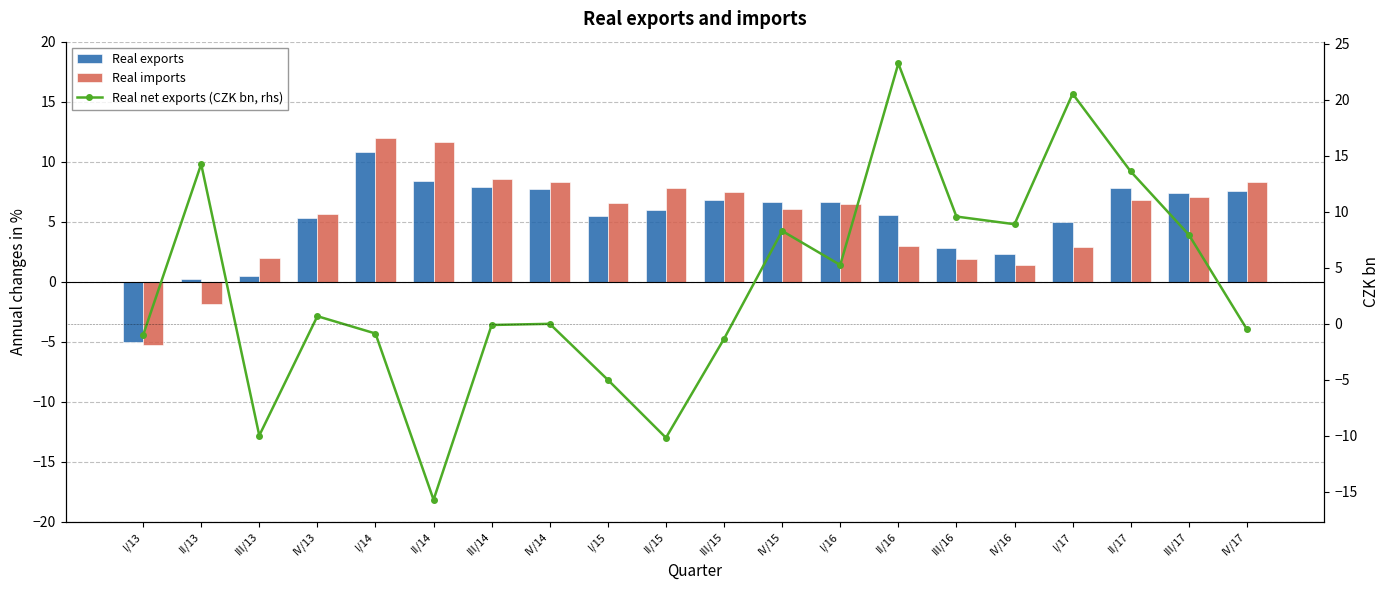

What is the value of the Real imports bar at the 2nd from the left?

-1.8